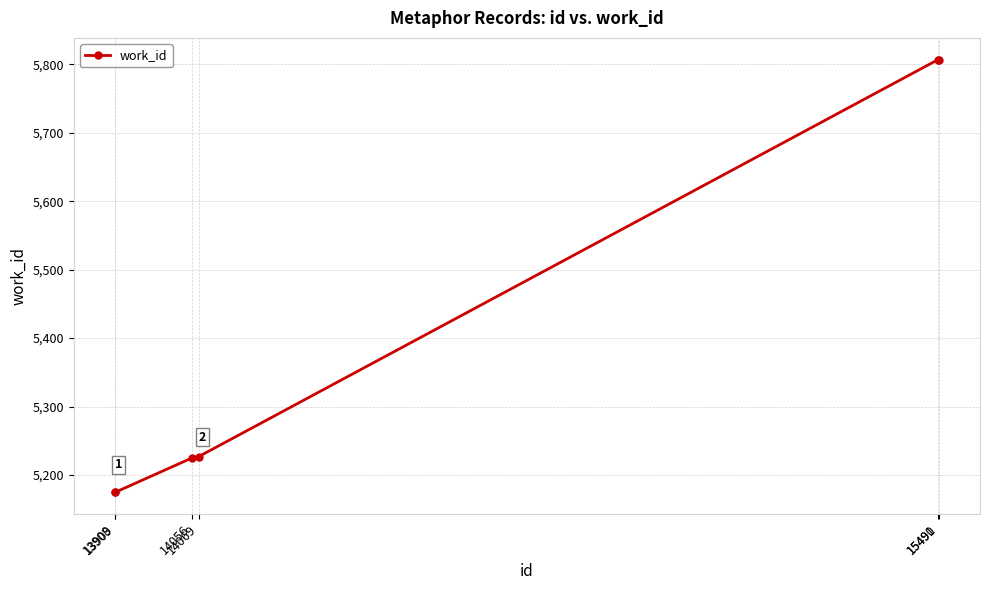

What is the maximum value shown in the chart?

5807